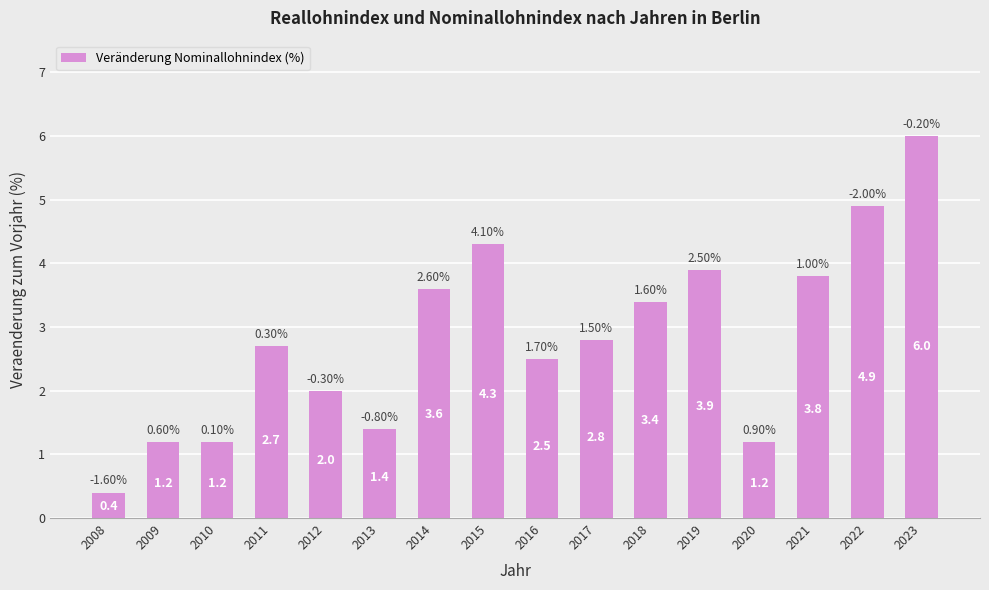

Between 2013 and 2009, which is larger?

2013